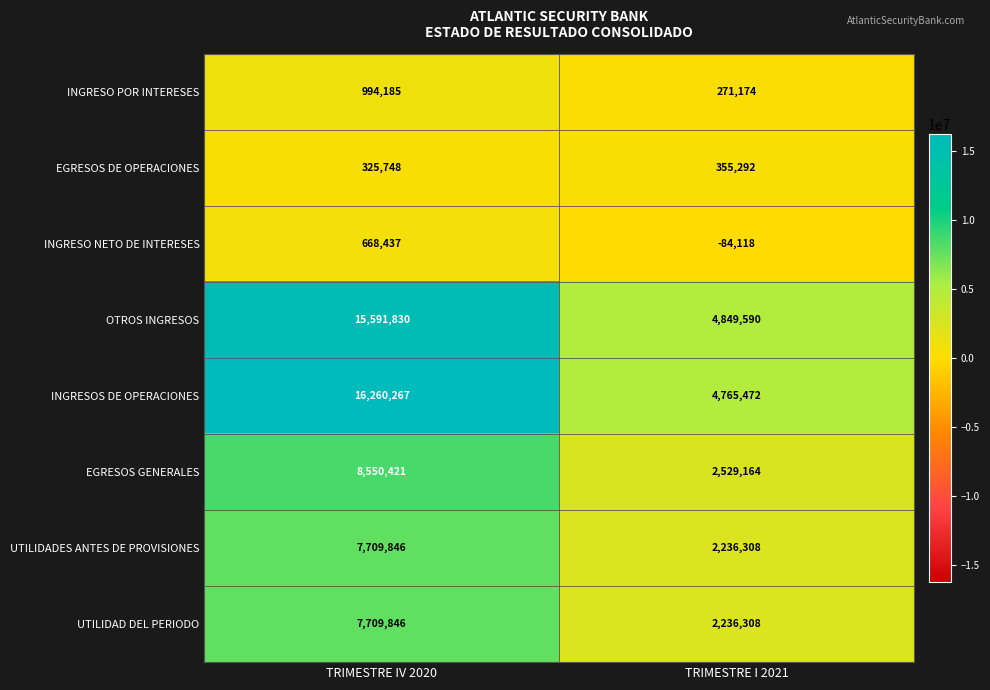

Reading left to right, transcribe all the data shown in this chart.

INGRESO POR INTERESES: 994185	271174
EGRESOS DE OPERACIONES: 325748	355292
INGRESO NETO DE INTERESES: 668437	-84118
OTROS INGRESOS: 15591830	4849590
INGRESOS DE OPERACIONES: 16260267	4765472
EGRESOS GENERALES: 8550421	2529164
UTILIDADES ANTES DE PROVISIONES: 7709846	2236308
UTILIDAD DEL PERIODO: 7709846	2236308